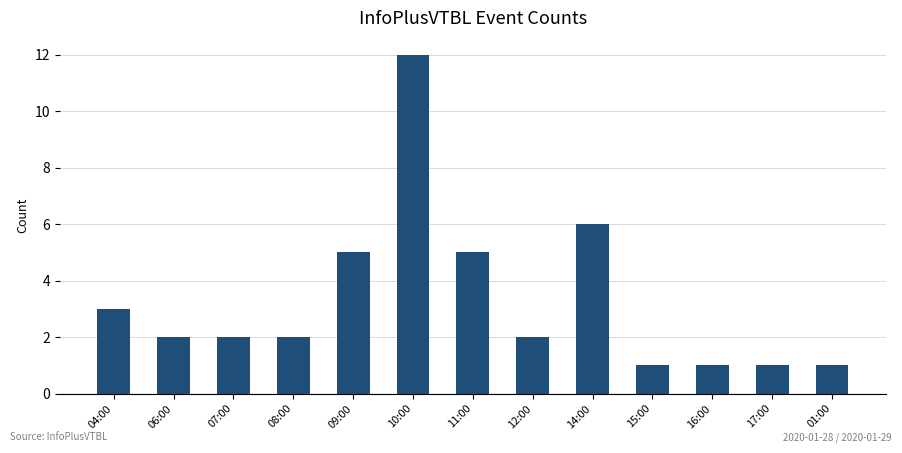

Which label corresponds to the largest value in the chart?

10:00